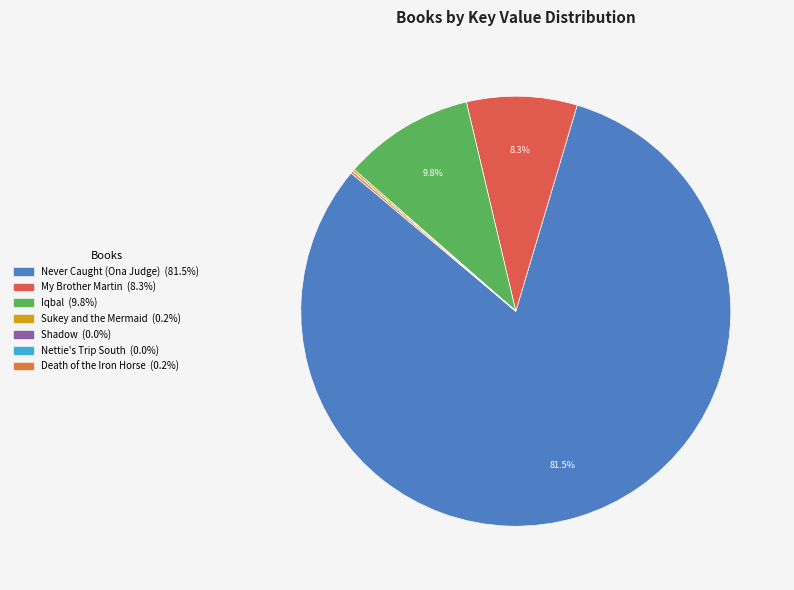

What is the largest slice in the pie chart?

Never Caught (Ona Judge)